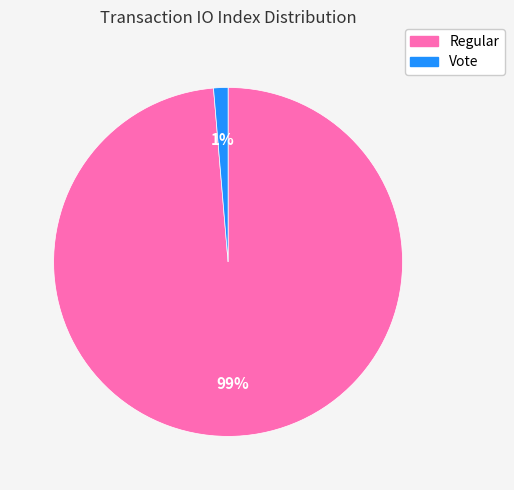

To the nearest percent, what percentage of the pie is Vote?

1%